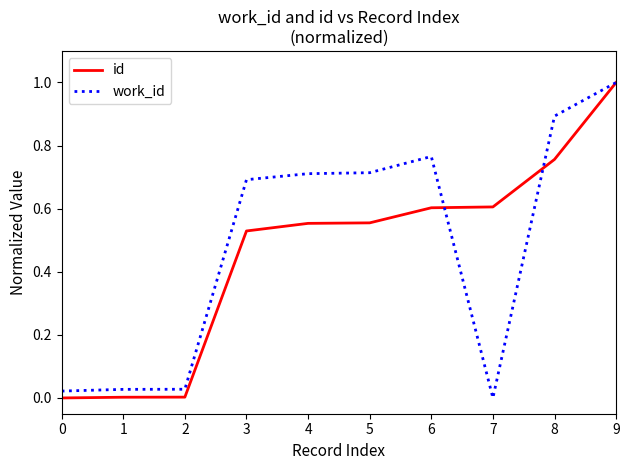

True or false: work_id and id cross at least once.

True